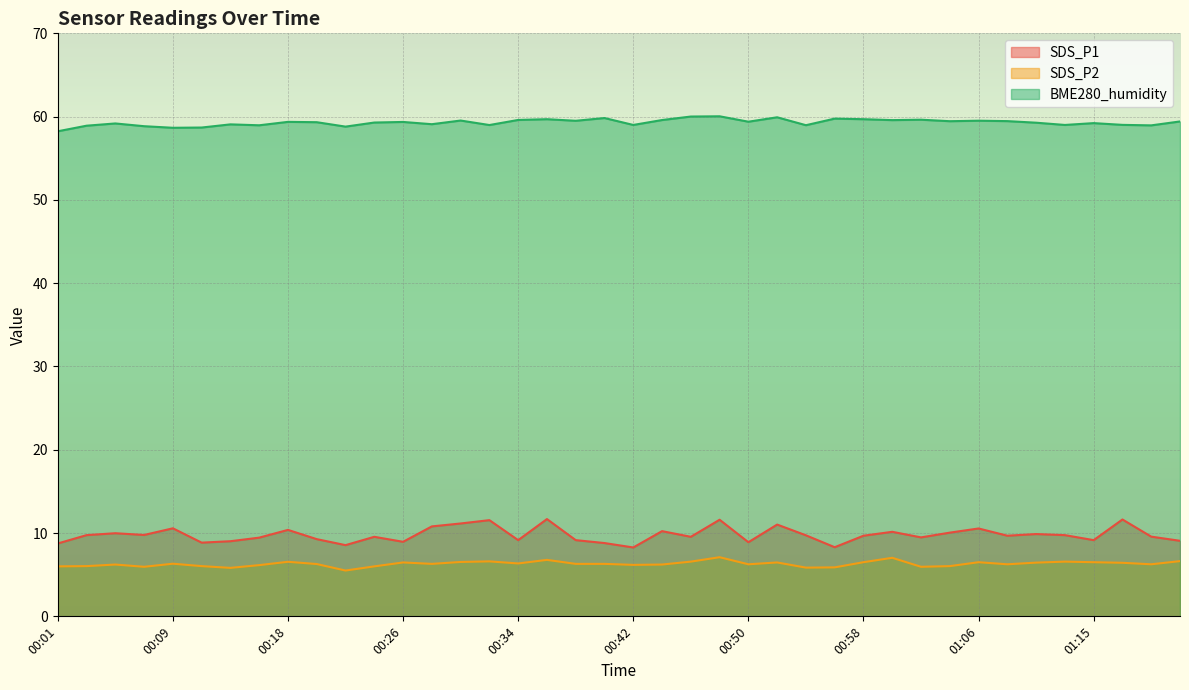

Does the chart display data point markers on the line(s)?

No